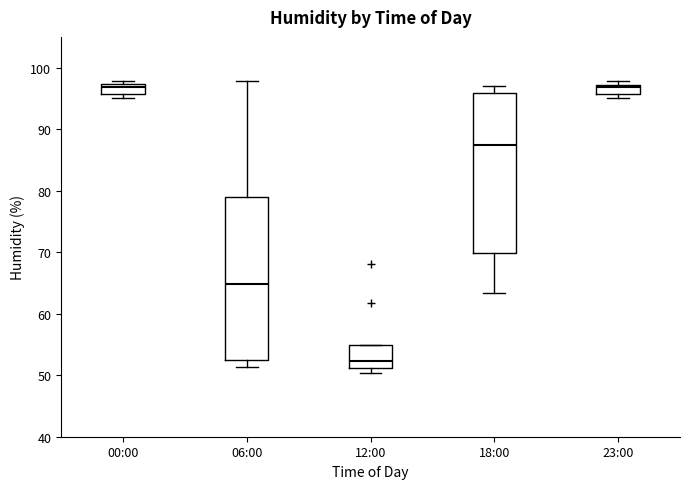

Reading left to right, transcribe this box plot: for each box, give where its median line is, the range the box spans, and where its two whiskers end, as read against the y-axis. The values are not printed on the chart, so give them approximately, as read against the axis.

00:00: median 97 (just below the box's upper edge), box 96 to 97, whiskers 95 to 98
06:00: median 65, box 52 to 79, whiskers 51 to 98
12:00: median 52, box 51 to 55, whiskers 50 to 55
18:00: median 87, box 70 to 96, whiskers 63 to 97
23:00: median 97 (just below the box's upper edge), box 96 to 97, whiskers 95 to 98